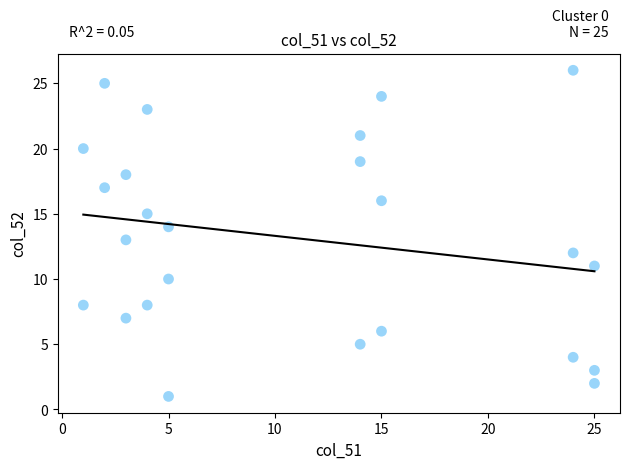

What is the range of Y values (max minus min)?

25